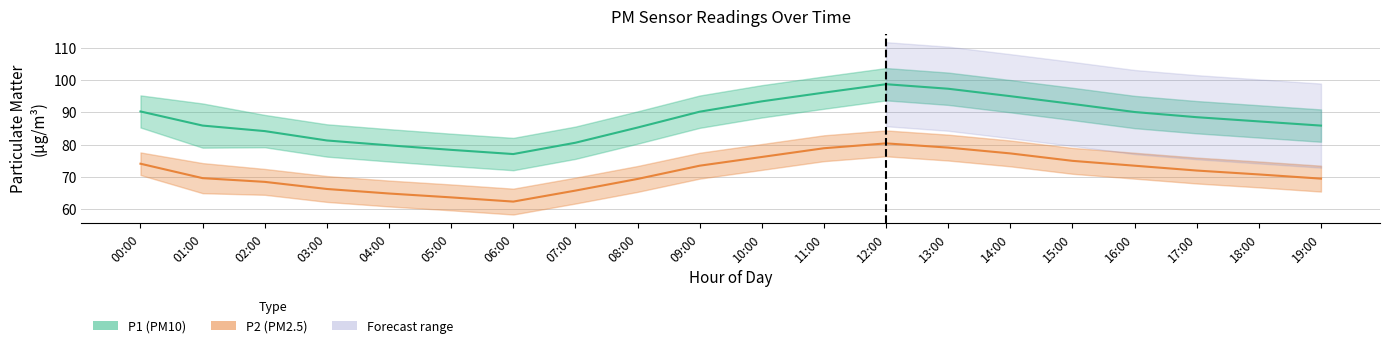

Which series has the largest range (max minus min)?

P1